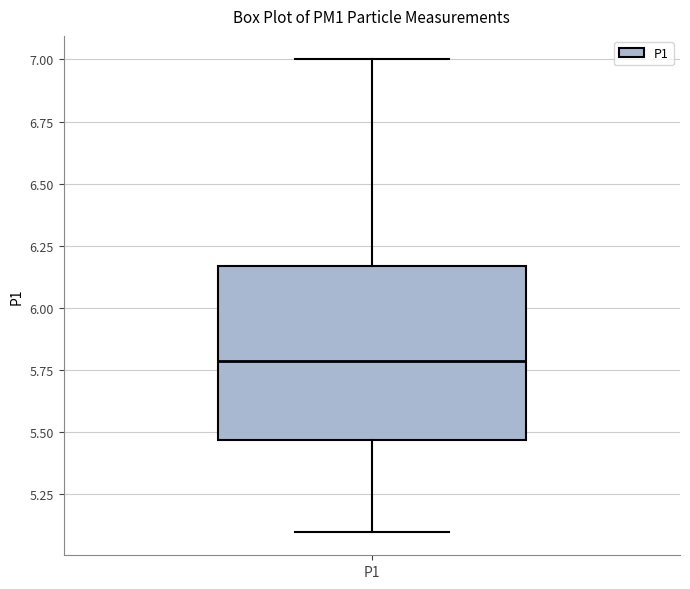

Transcribe this box plot: give where the median line is, the range the box spans, and where the two whiskers end, as read against the y-axis. The values are not printed on the chart, so give them approximately, as read against the axis.

median 5.80, box 5.45 to 6.15, whiskers 5.10 to 7.00